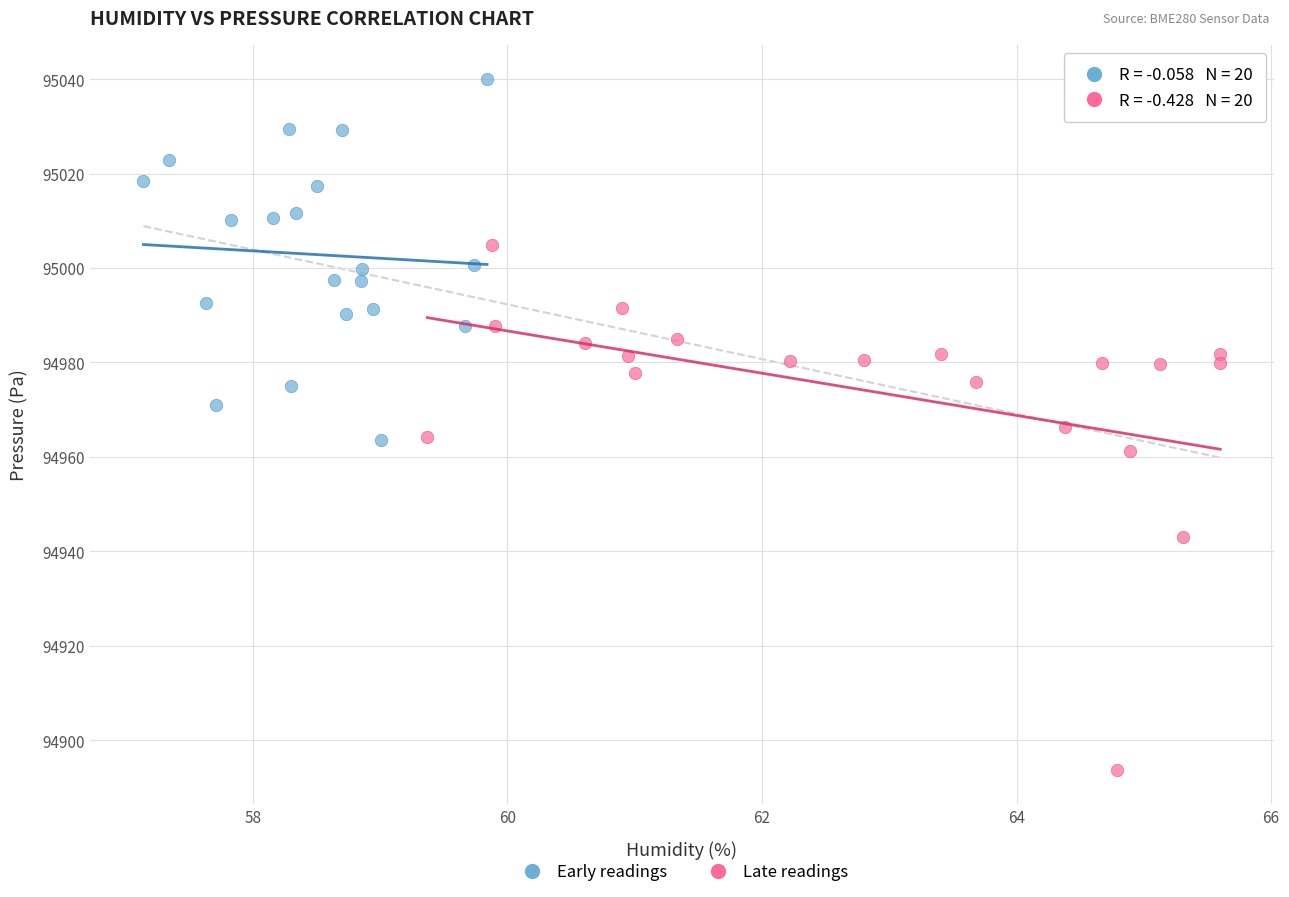

Which series contains the lowest Y value?

Late readings